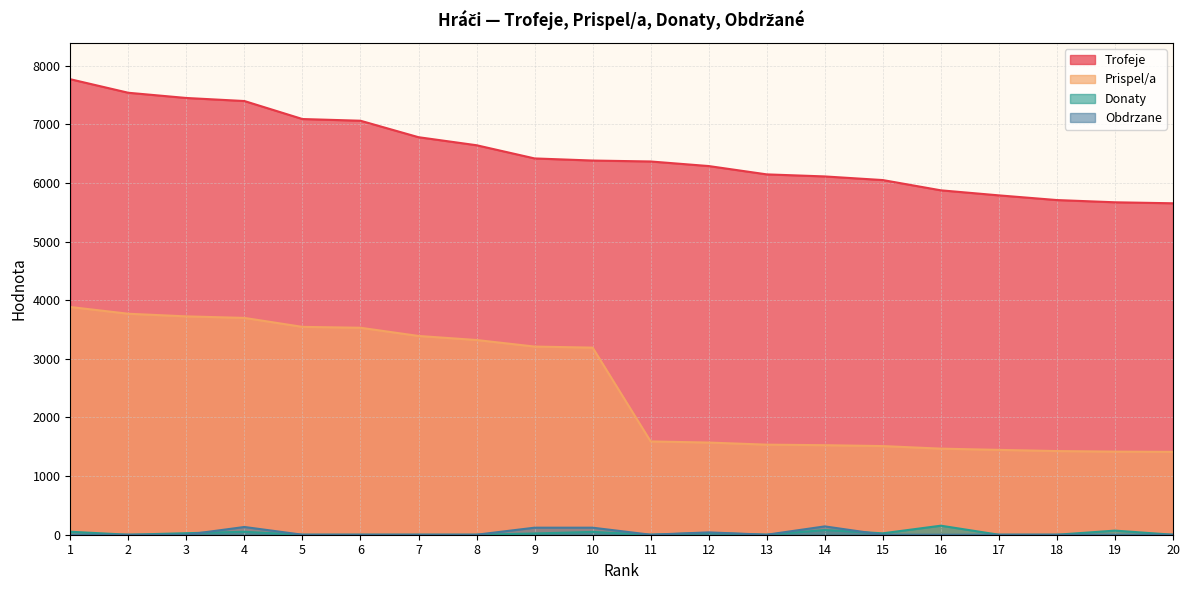

At how many categories does at least one series exceed 2272?

20